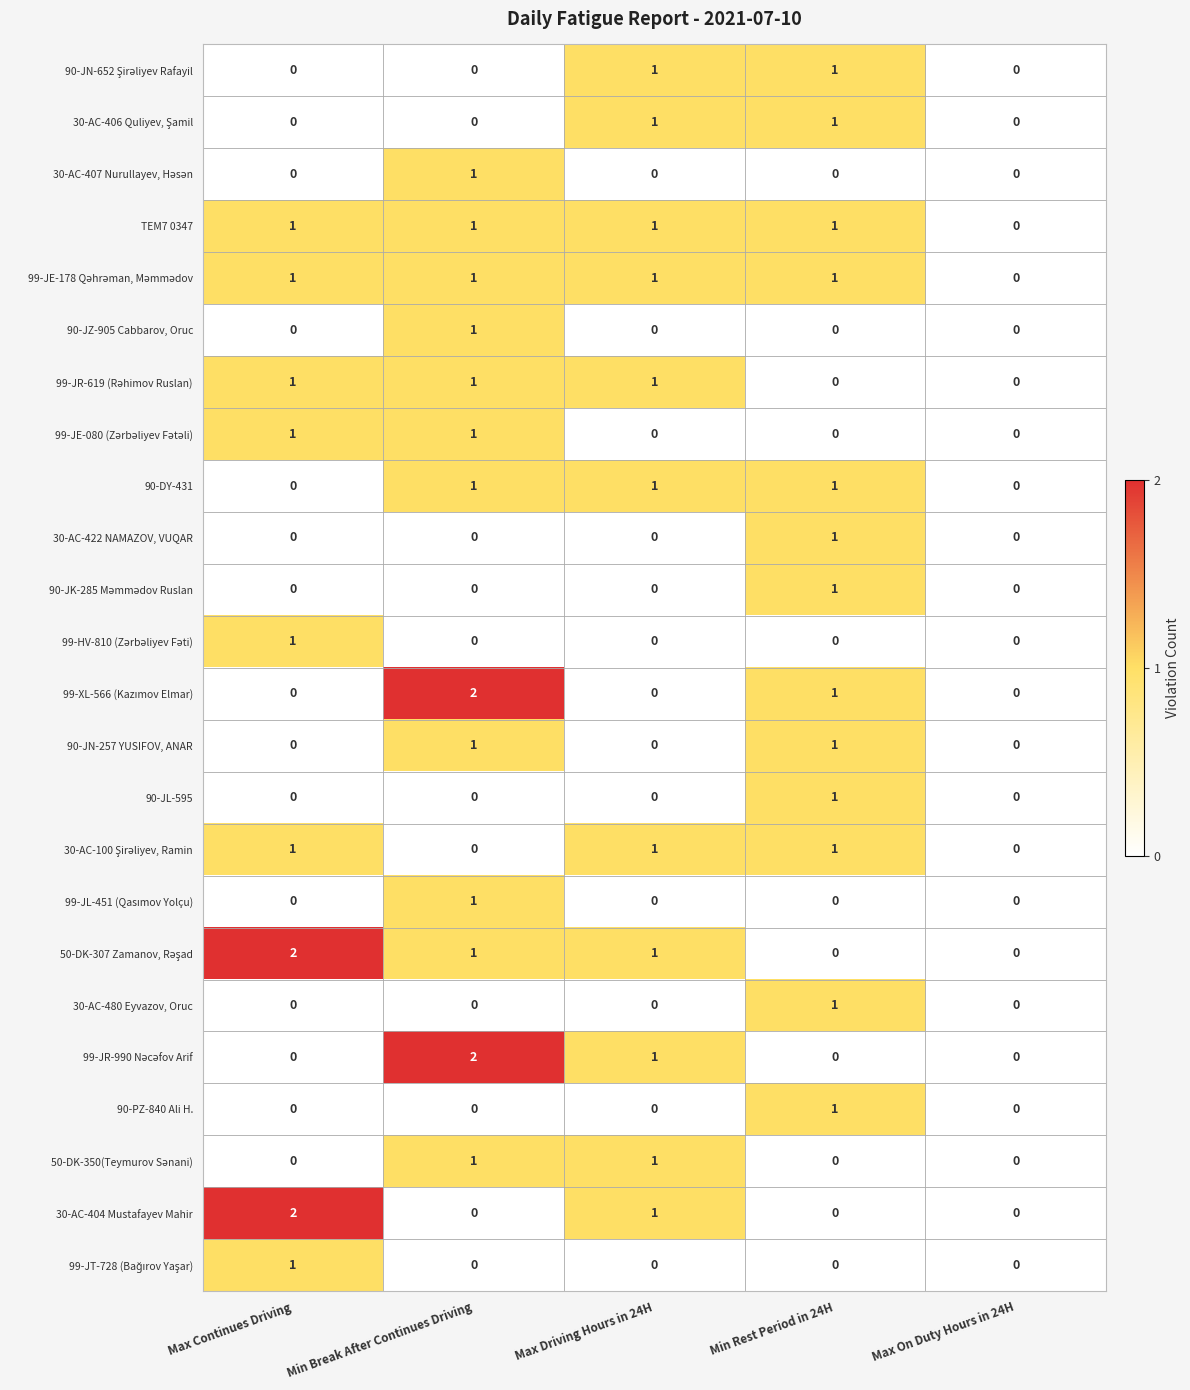

True or false: 90-JZ-905 Cabbarov, Oruc has a value of 1 at Max Continues Driving.

False